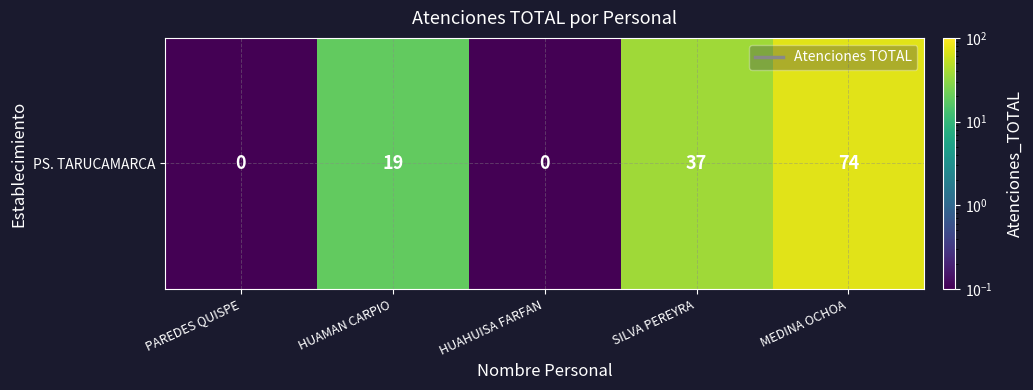

What is the change in value from HUAMAN CARPIO to HUAHUISA FARFAN?

-18.9